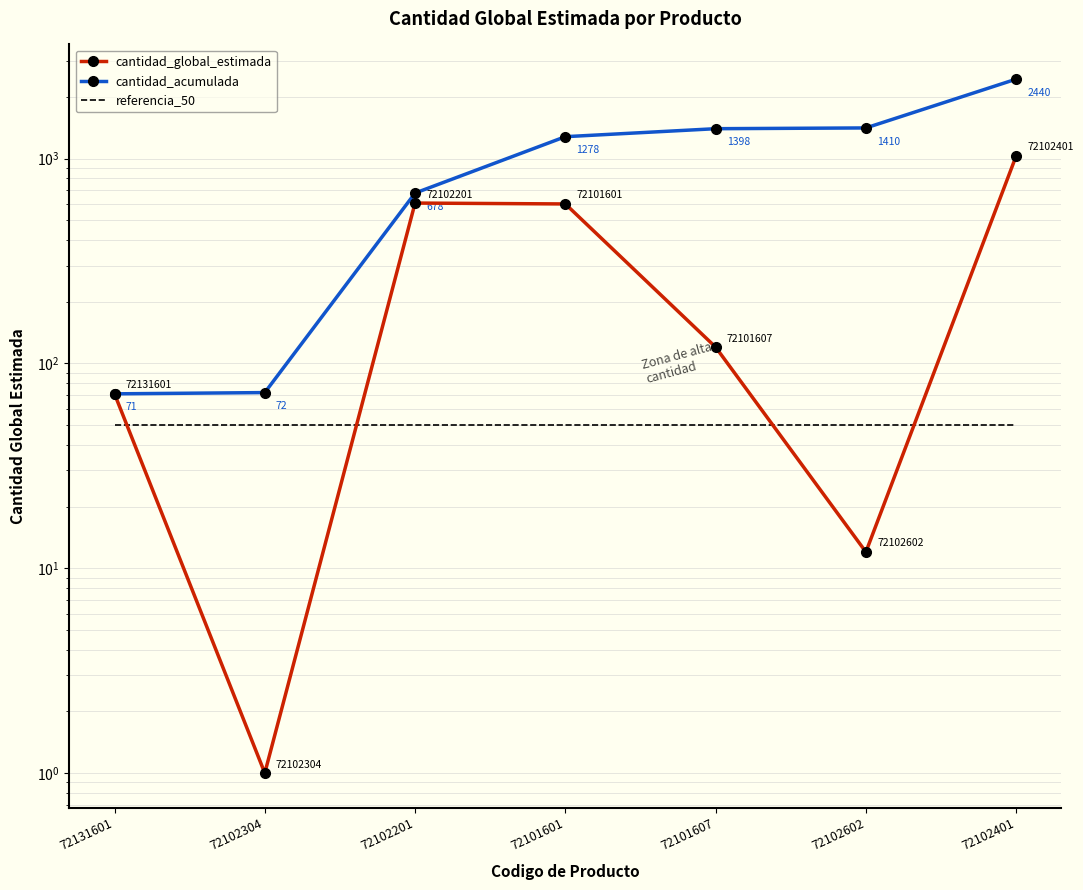

The referencia_50 series shows 27 at 72101607. True or false?

False